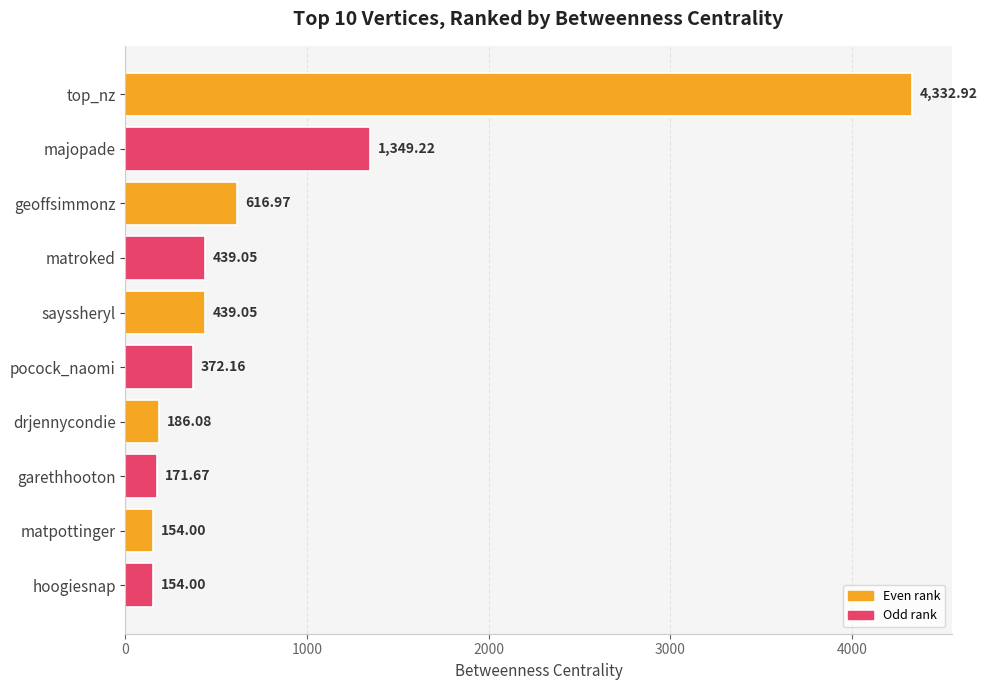

At which label is the value closest to 2243?

majopade